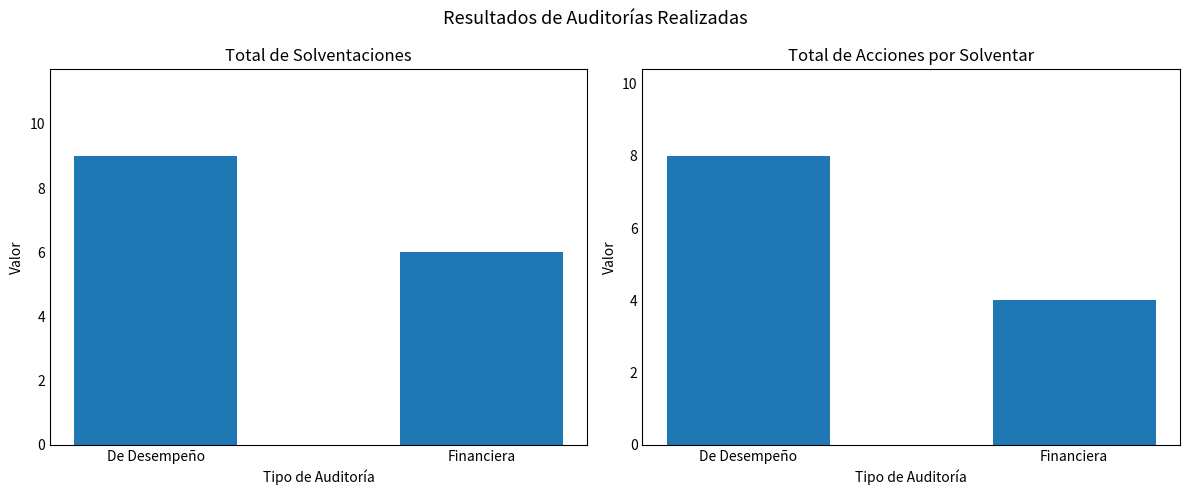

How many bars are there in each group?

2